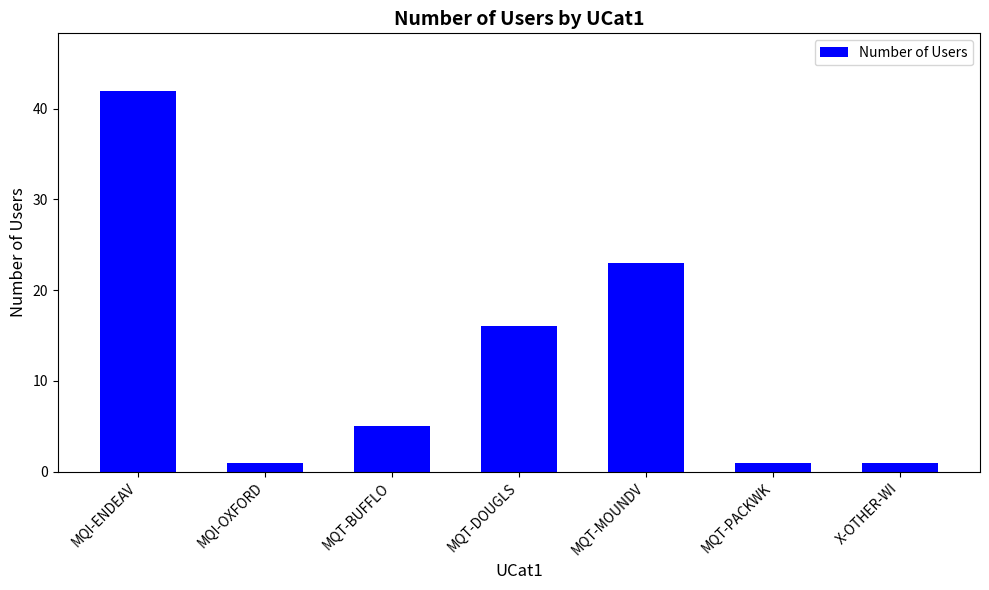

What is the smallest value displayed?

1